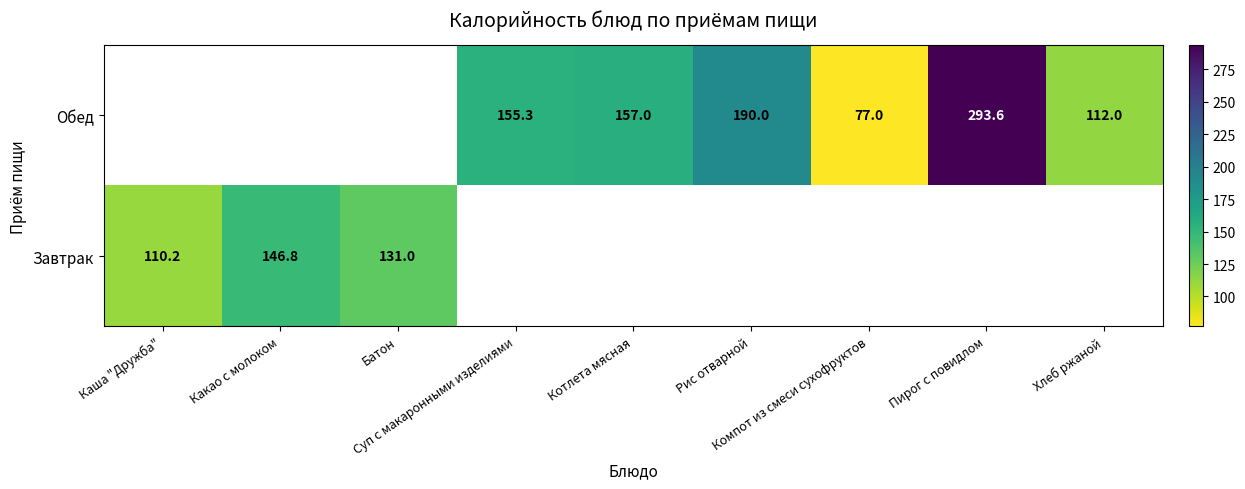

What is the minimum value shown in the chart?

77.0